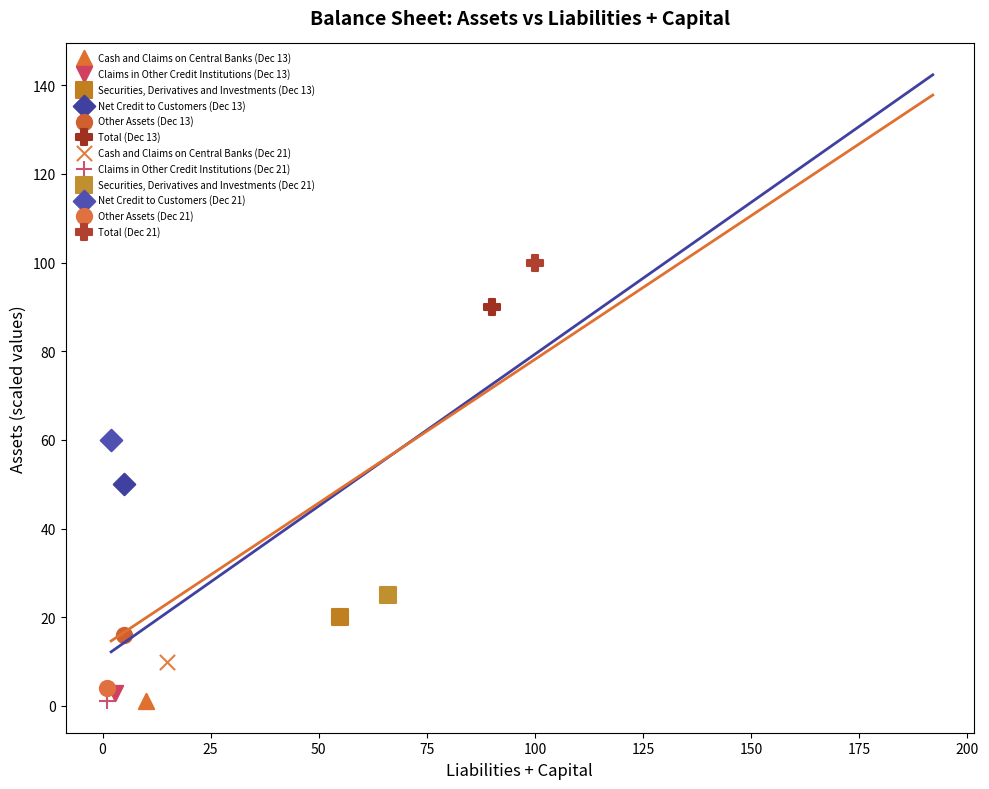

What are all the series names shown in the legend?

Cash and Claims on Central Banks (Dec 13), Claims in Other Credit Institutions (Dec 13), Securities, Derivatives and Investments (Dec 13), Net Credit to Customers (Dec 13), Other Assets (Dec 13), Total (Dec 13), Cash and Claims on Central Banks (Dec 21), Claims in Other Credit Institutions (Dec 21), Securities, Derivatives and Investments (Dec 21), Net Credit to Customers (Dec 21), Other Assets (Dec 21), Total (Dec 21)